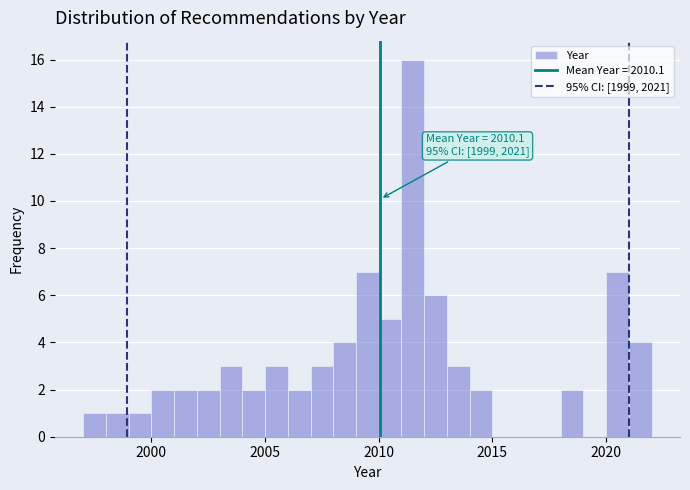

Read against the x-axis, roughly where is the centre of the tallest bar?

2011.5